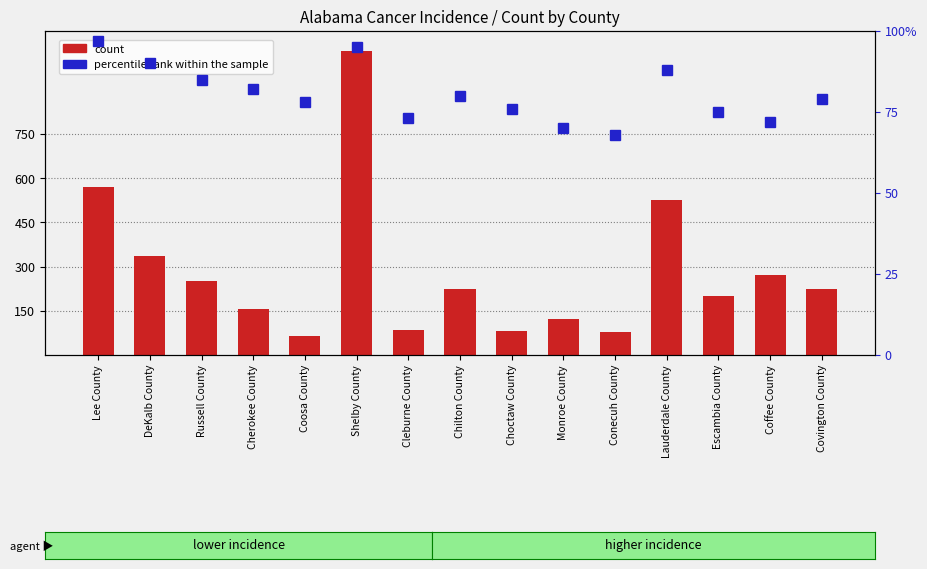

What is the label of the 2nd bar from the right?

Coffee County